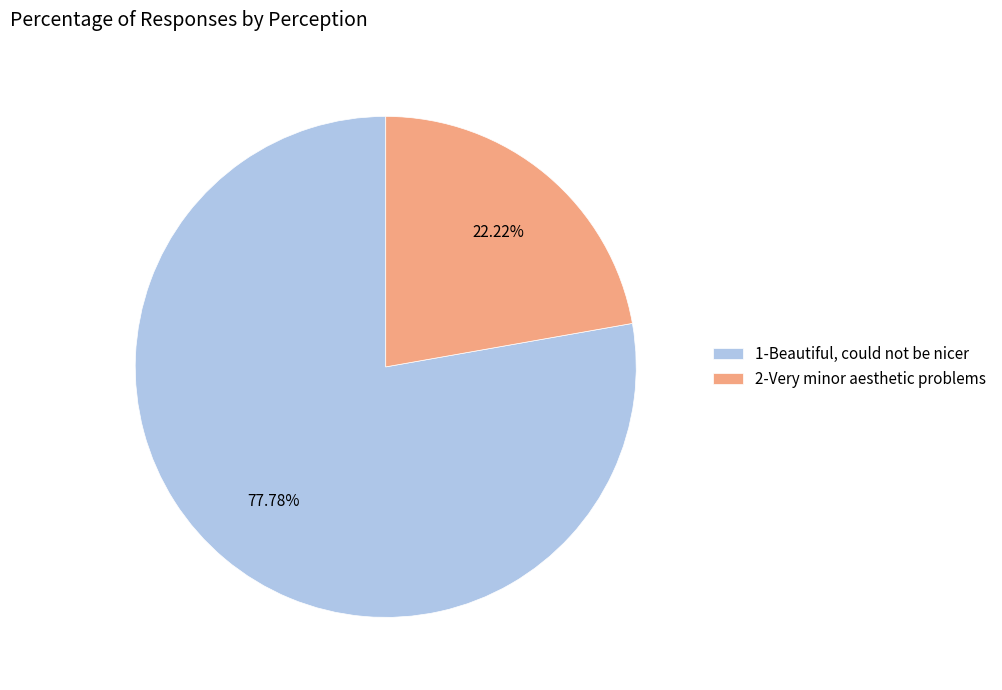

The 1-Beautiful, could not be nicer slice represents 70% of the pie. True or false?

False